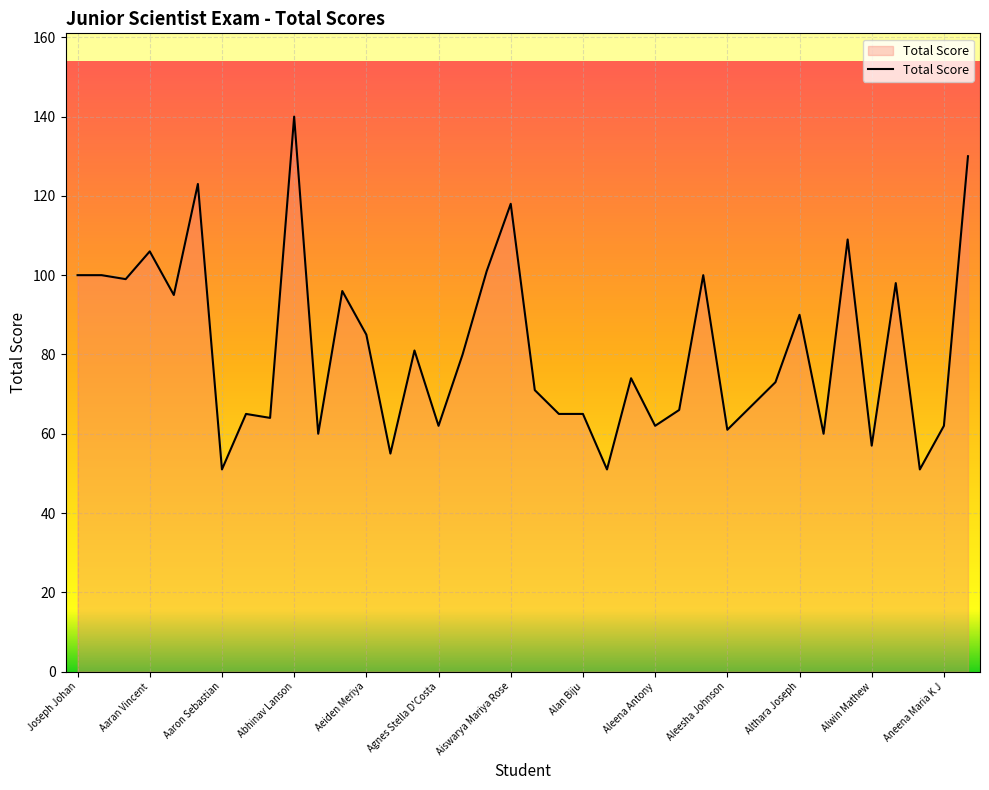

What is the minimum value shown in the chart?

51